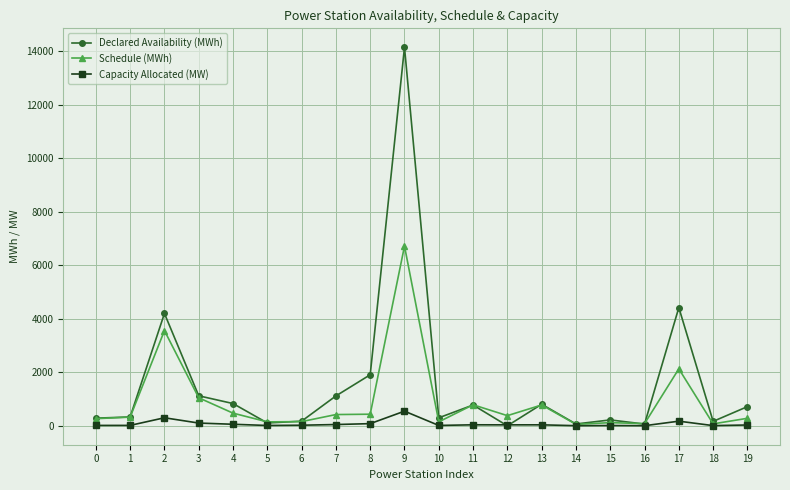

True or false: Declared Availability (MWh) has more than 2 points higher than both neighbors.

True